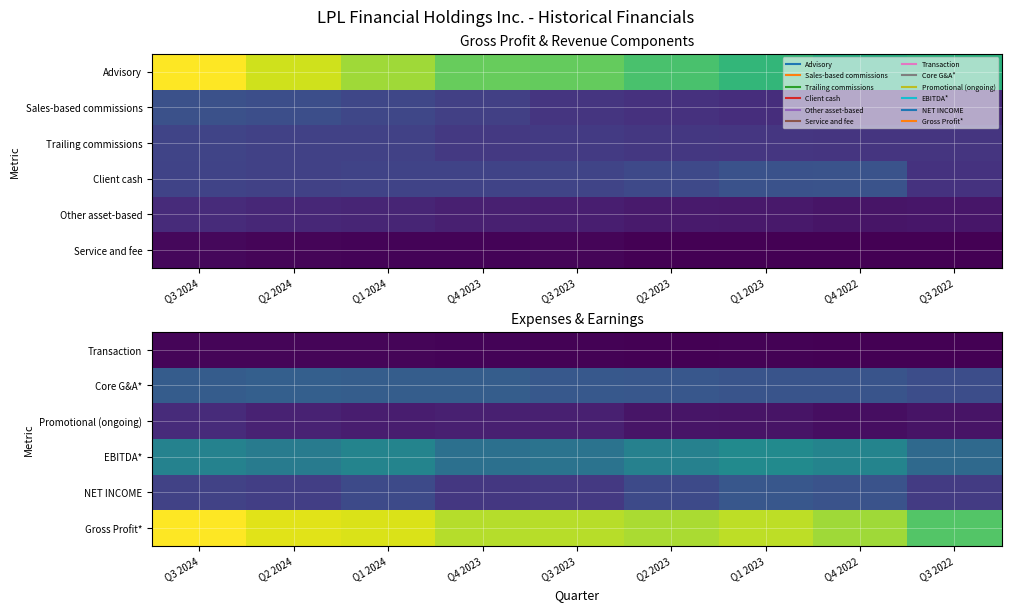

How many data points does each series have?

9